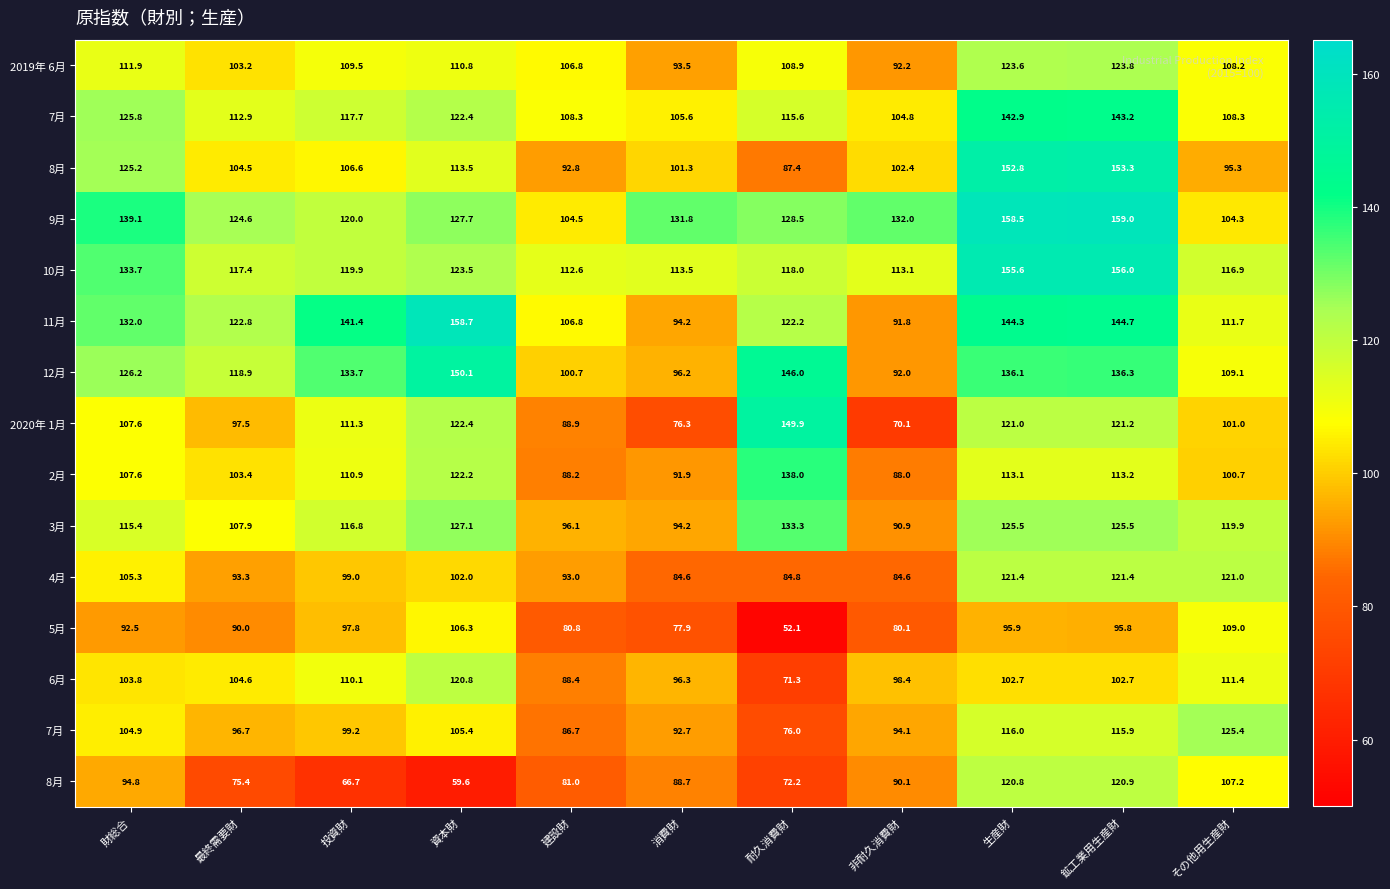

What is the difference between the highest and lowest values at 耐久消費財?

97.8